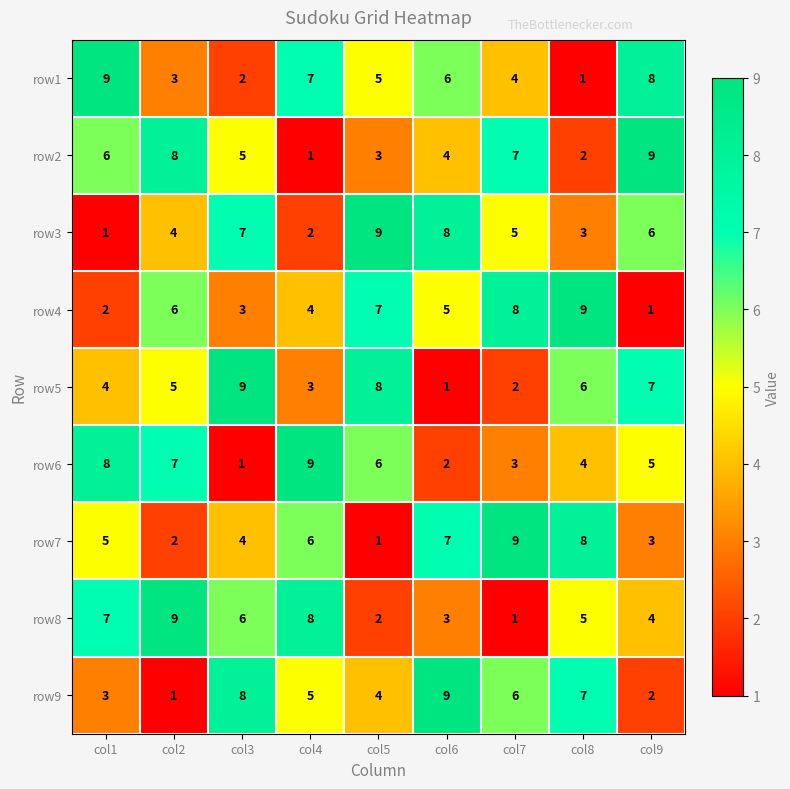

What is the difference between the row1 values at col4 and col2?

4